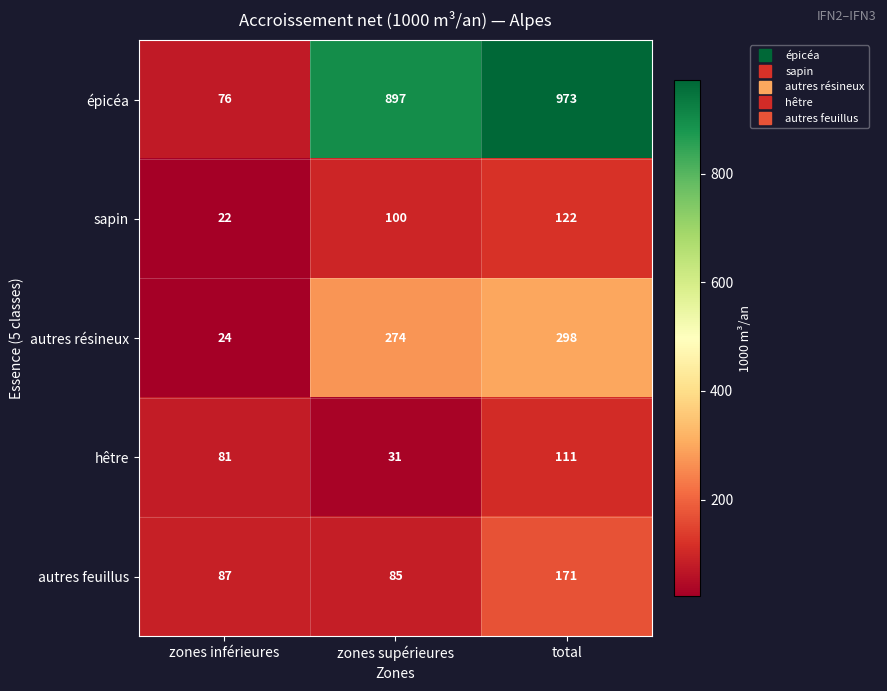

Which series has the widest spread of values?

épicéa